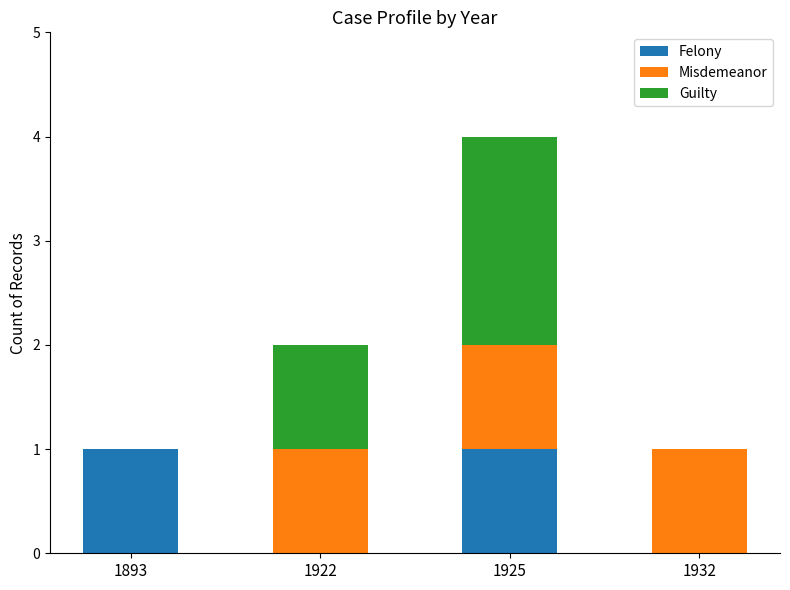

At which category is the sum across all series the highest?

1925